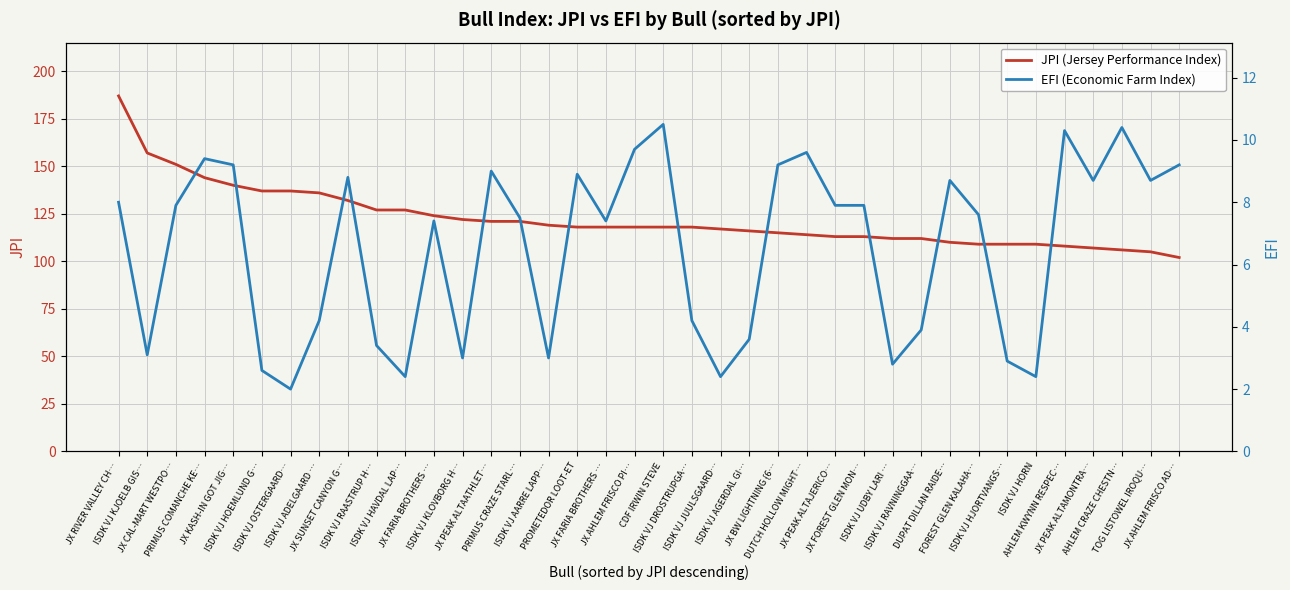

What is the sum of all EFI (Economic Farm Index) values?

247.8